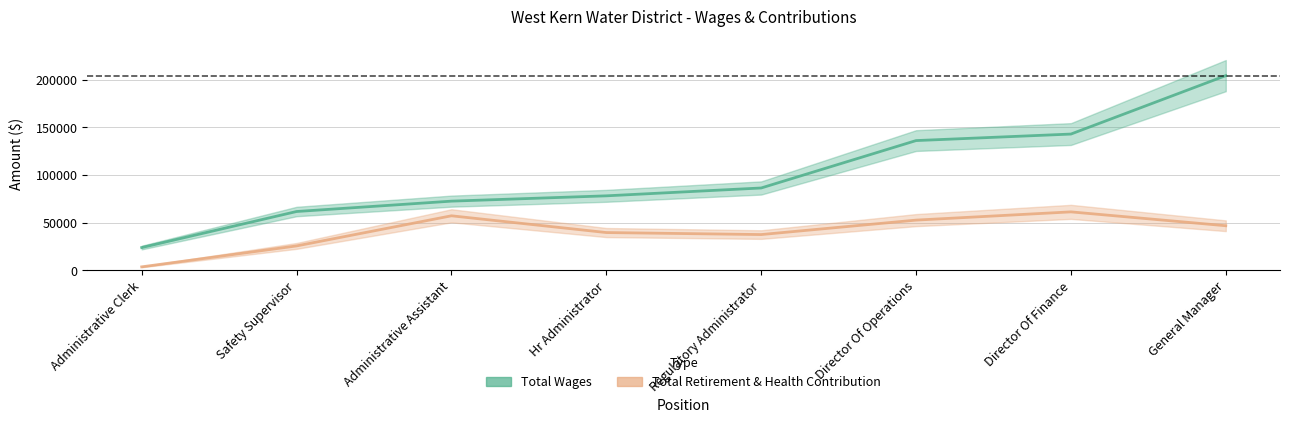

Is it true that Total Retirement & Health Contribution equals 46861 at General Manager?

True